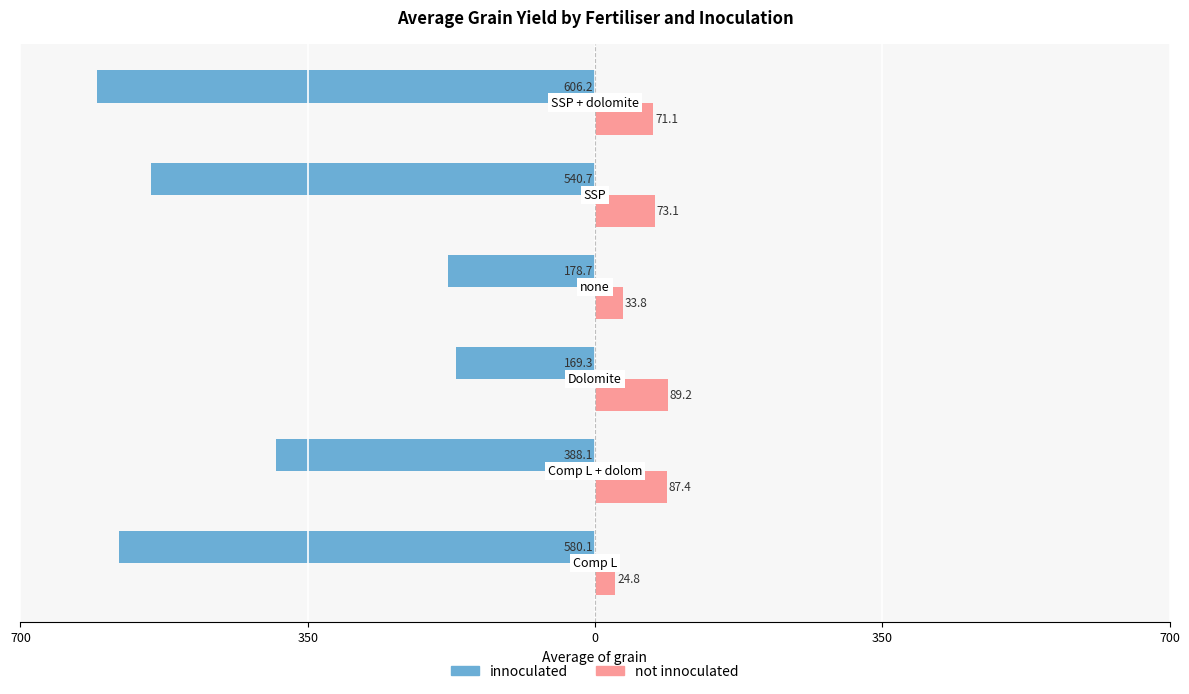

What is the sum of all not innoculated values?

379.5